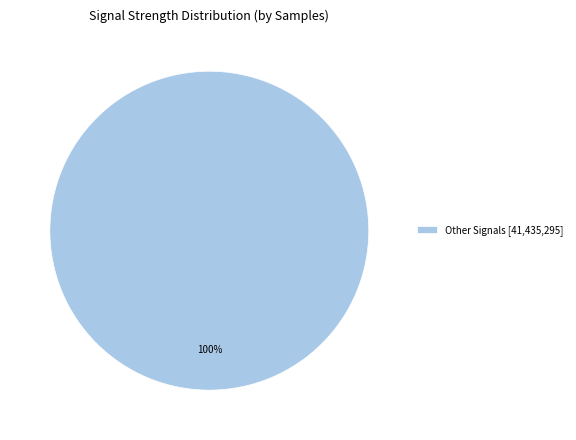

Rank the categories by value from lowest to highest.

Other Signals [41,435,295]